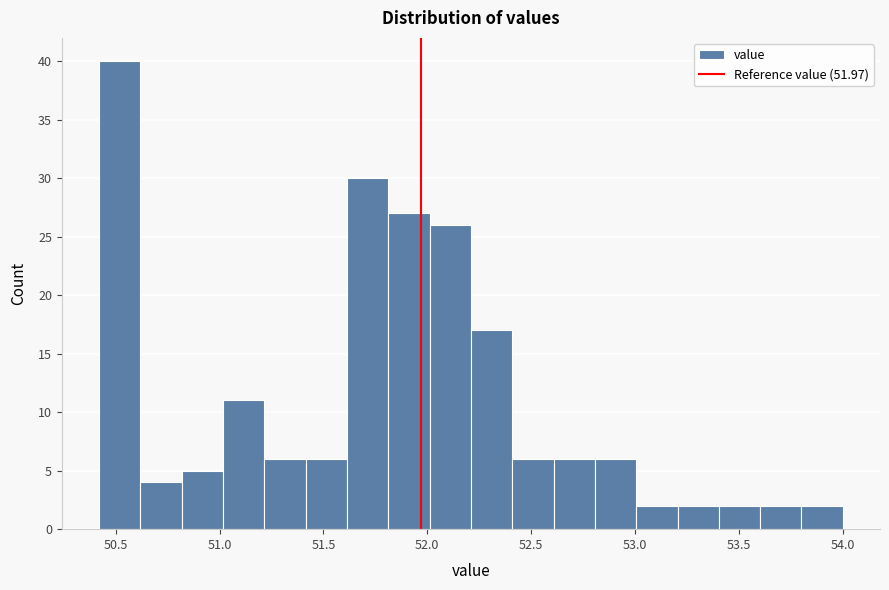

Around what value on the x-axis is the tallest bar? Give the approximate position of its centre, as read against the axis.

50.50